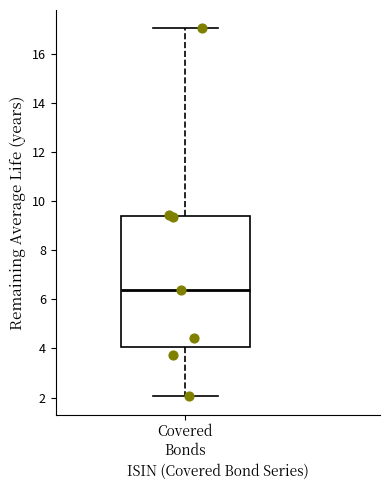

Transcribe this box plot: give where the median line is, the range the box spans, and where the two whiskers end, as read against the y-axis. The values are not printed on the chart, so give them approximately, as read against the axis.

median 6.4, box 4.0 to 9.4, whiskers 2.0 to 17.0